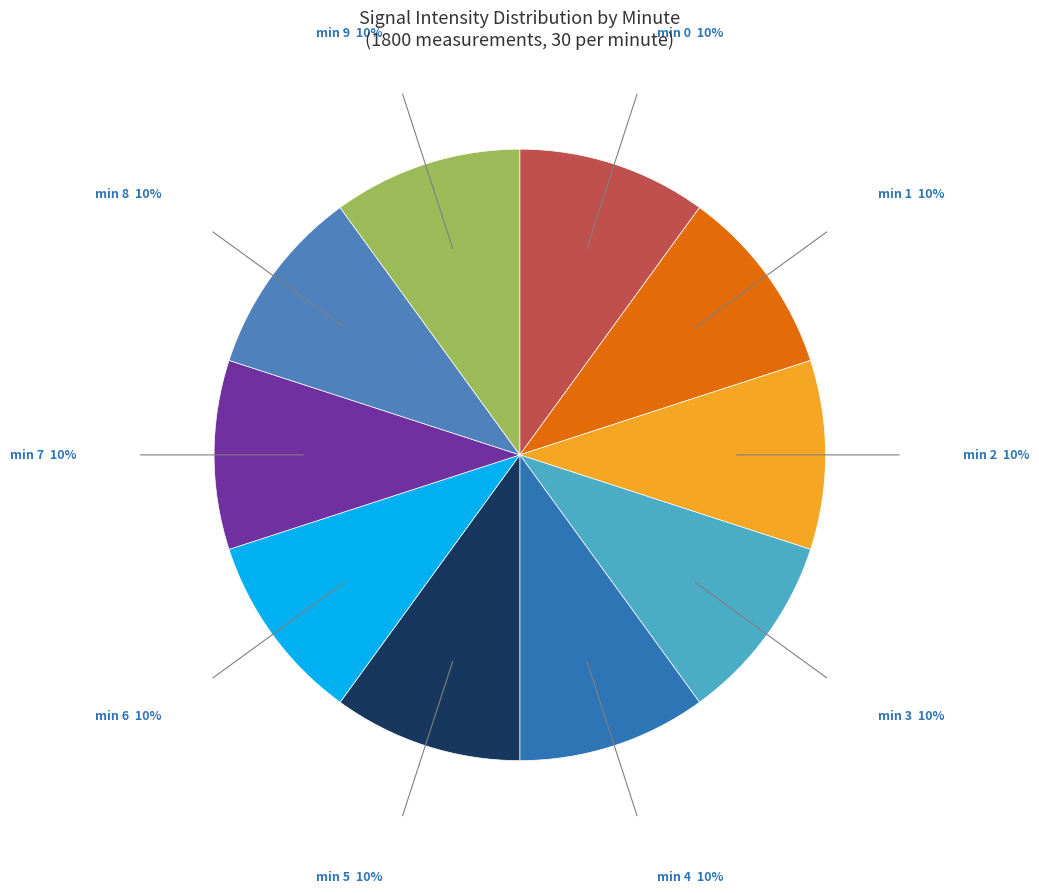

How many slices are in this pie chart?

10